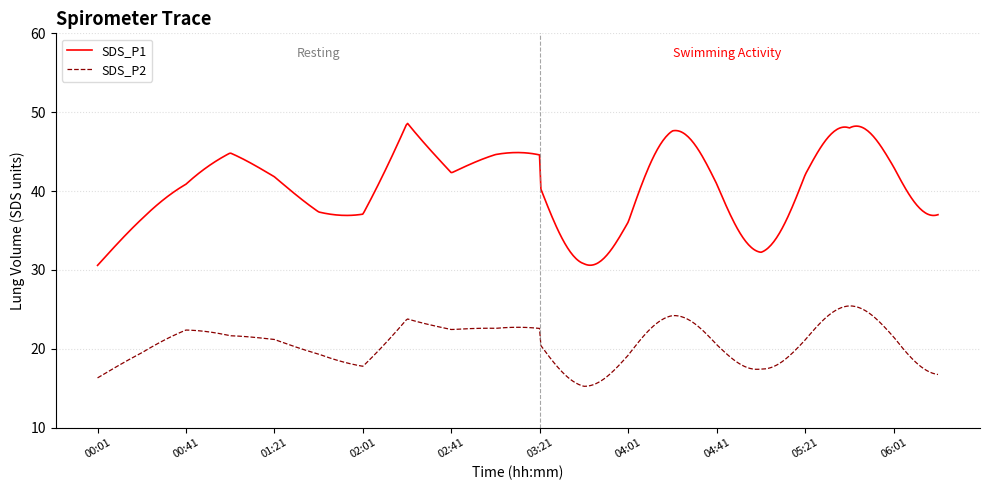

At how many categories does at least one series exceed 29?

600